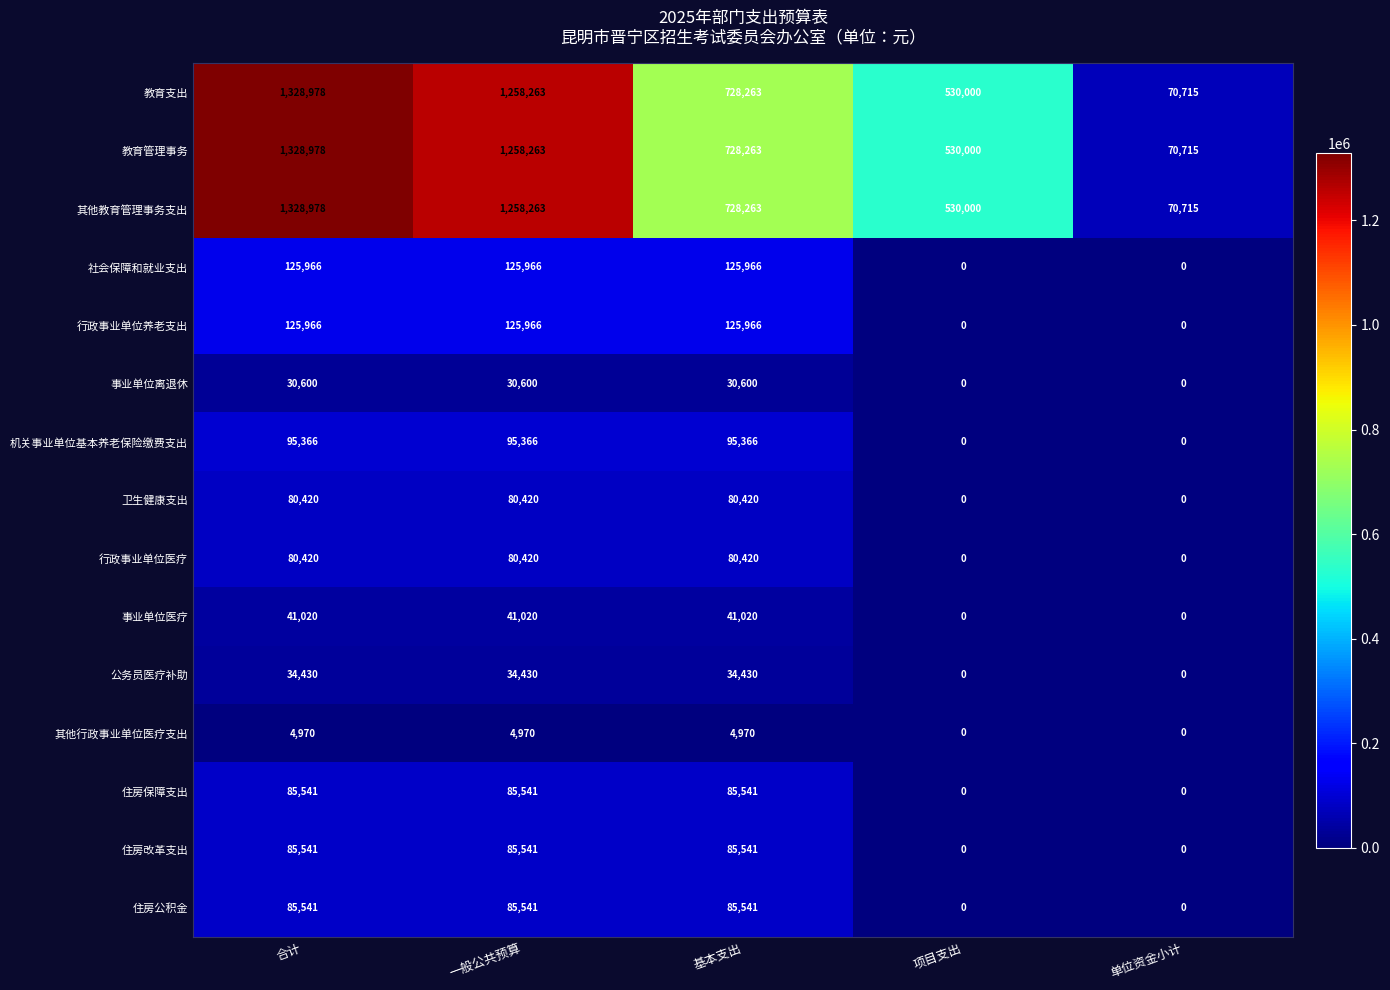

What is the total value across all series at 一般公共预算?

4650570